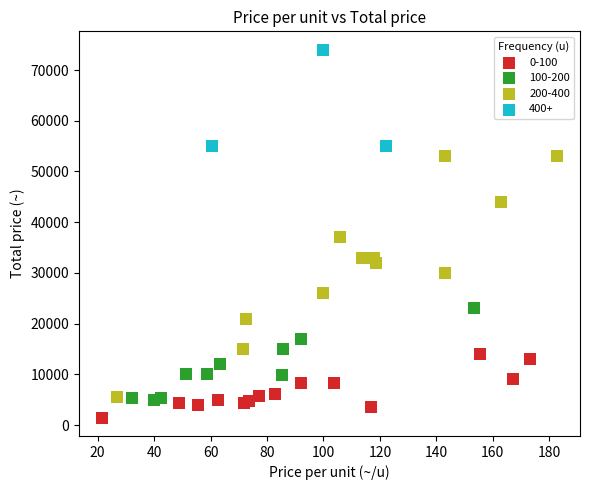

Which series reaches the minimum Y coordinate?

0-100